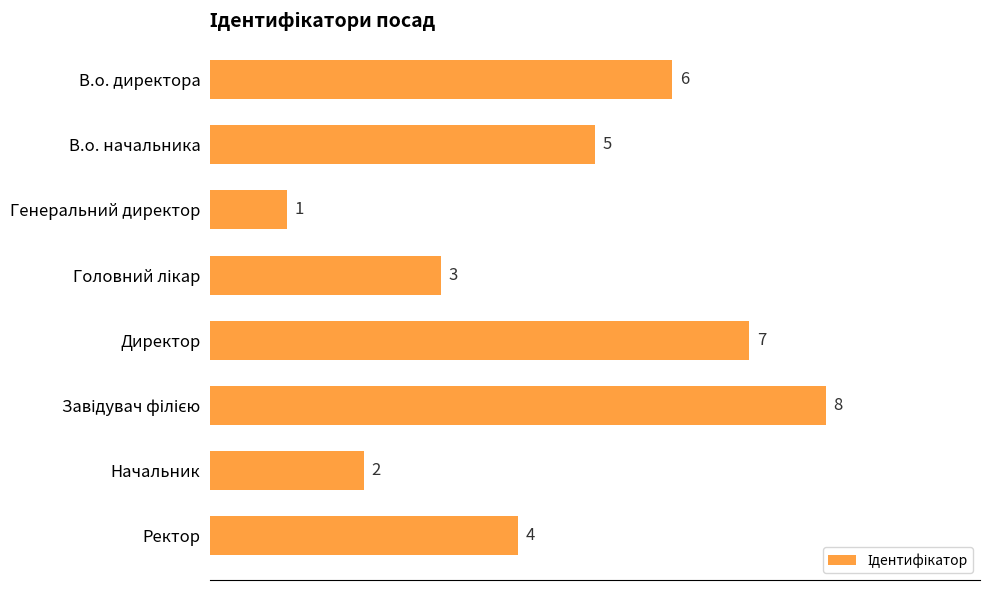

Is it true that the value at Генеральний директор is 1?

True